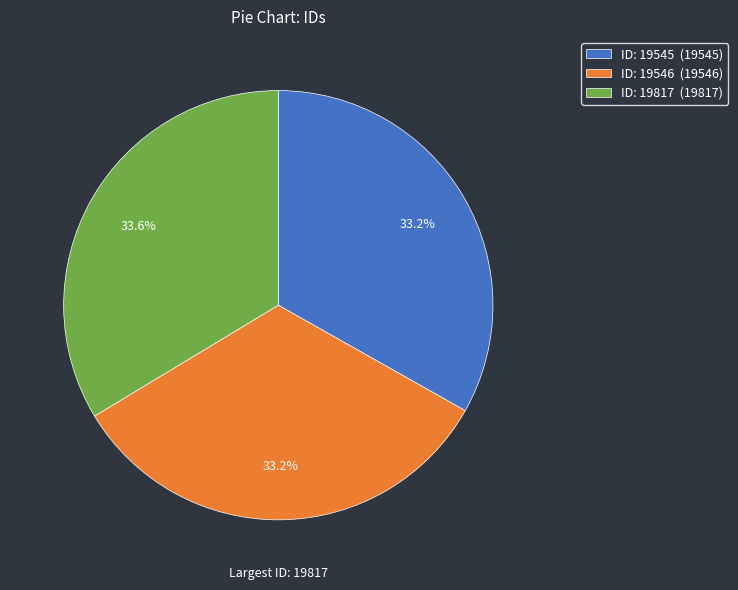

Does ID: 19545 (19545) represent more than half of the total?

No